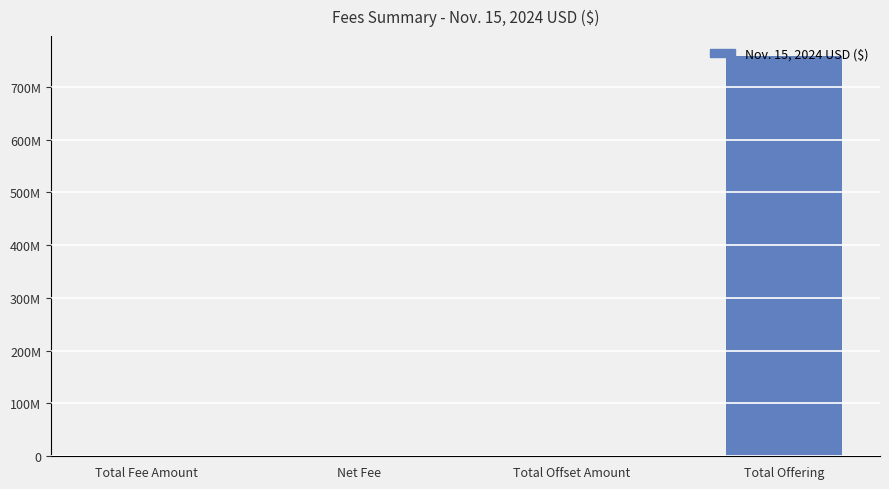

How many values exceed 116055?

3